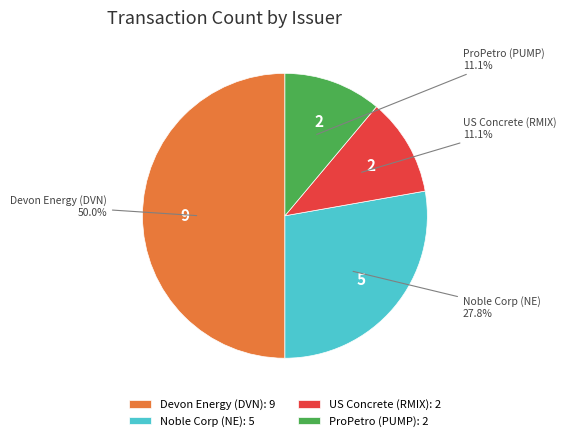

Combined, what portion of the pie is US Concrete (RMIX) and Noble Corp (NE)?

38.9%